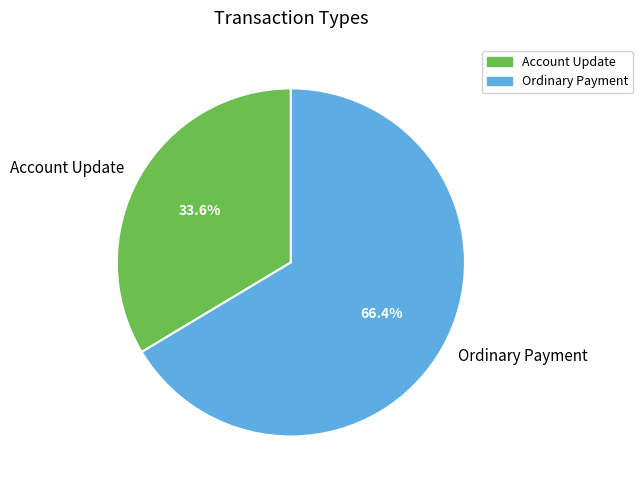

Rank the categories by value from lowest to highest.

Account Update, Ordinary Payment